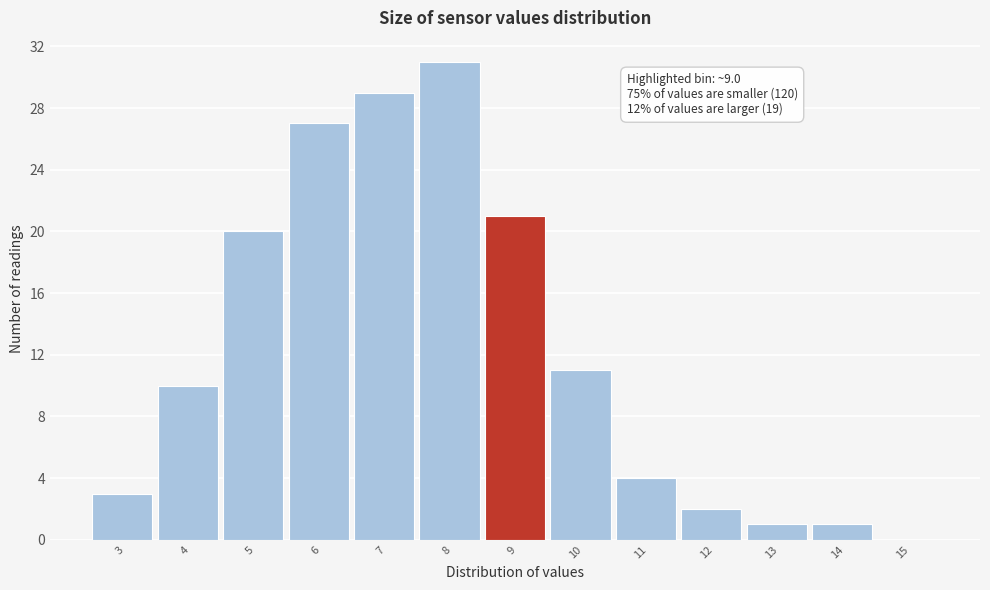

Reading left to right, list all the values displayed in this chart.

3=3	4=10	5=20	6=27	7=29	8=31	9=21	10=11	11=4	12=2	13=1	14=1	15=0